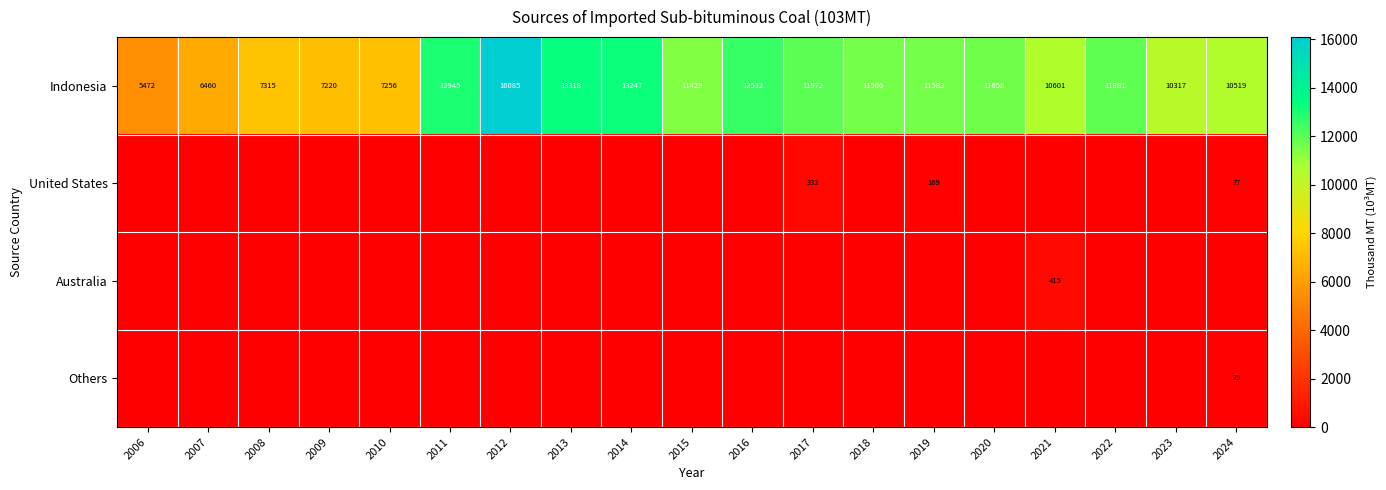

Is the value of Indonesia at 2017 greater than the value of United States at 2017?

Yes